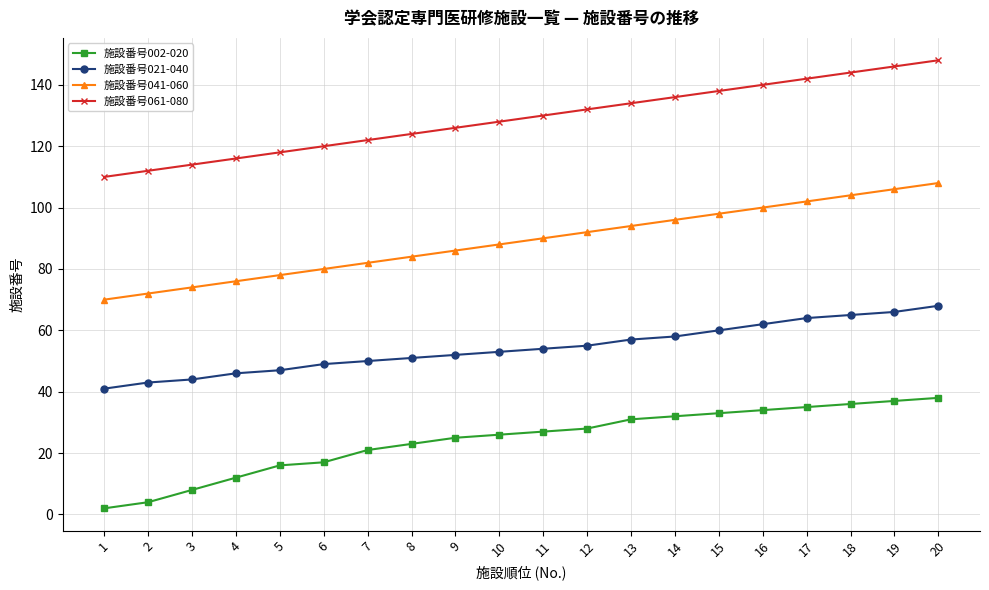

Which series has the largest total across all categories?

施設番号061-080